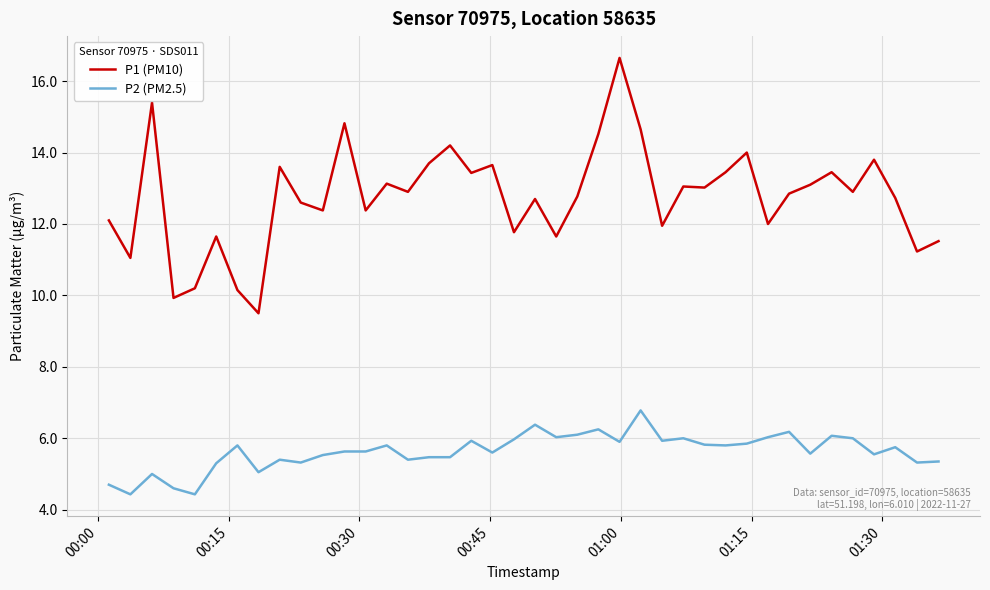

What is the sum of all P2 (PM2.5) values?

225.1